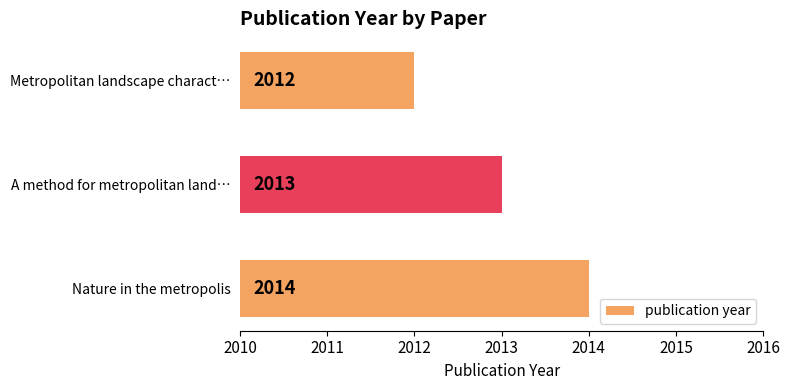

The value at Metropolitan landscape charact… is 779. True or false?

False